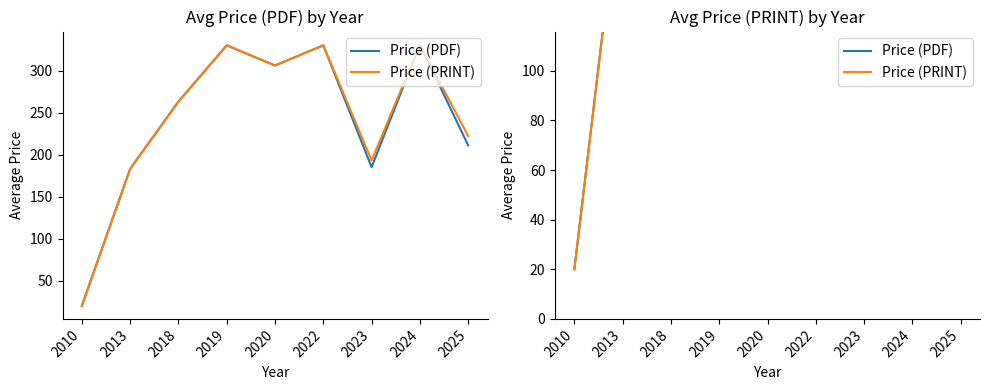

True or false: Price (PRINT) and Price (PDF) intersect in this chart.

False